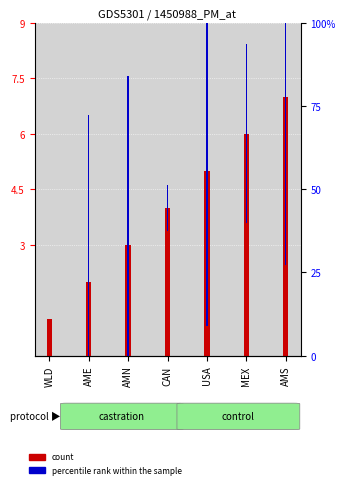

What is the sum of the count values at CAN and AMN?

7.0